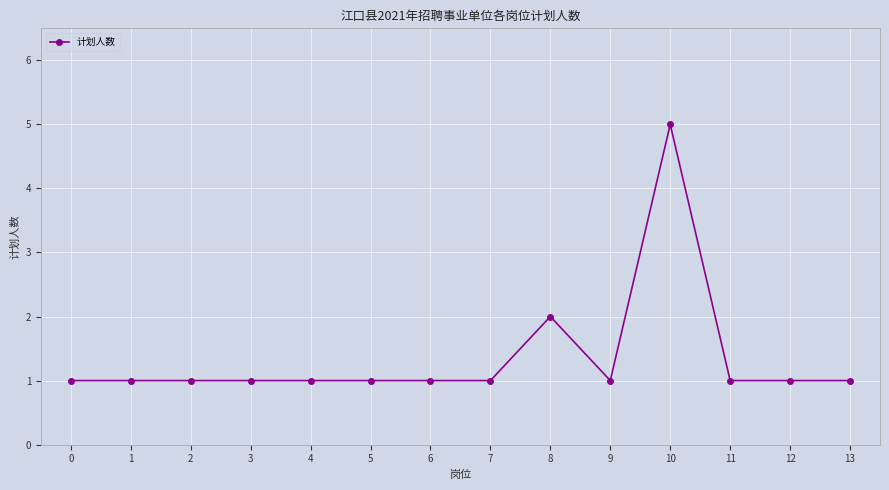

True or false: the data has more than 1 interior local peaks.

True